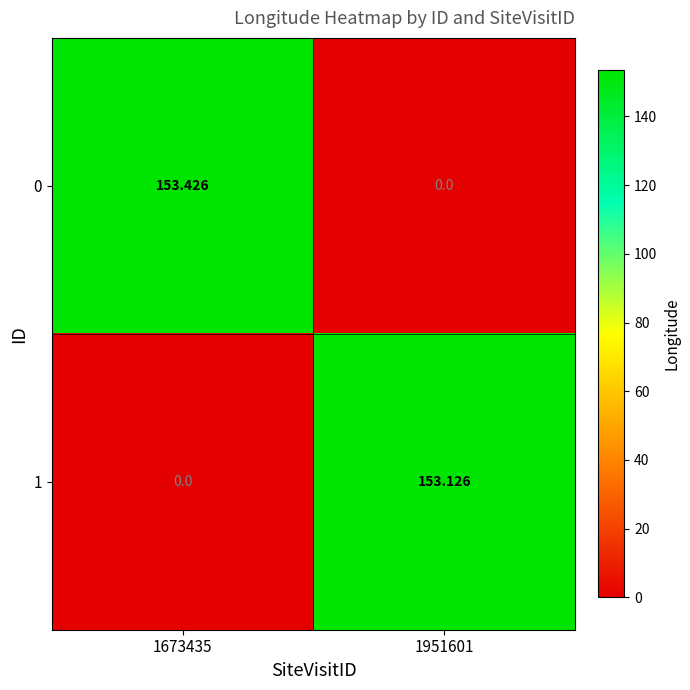

How many data points does each series have?

2